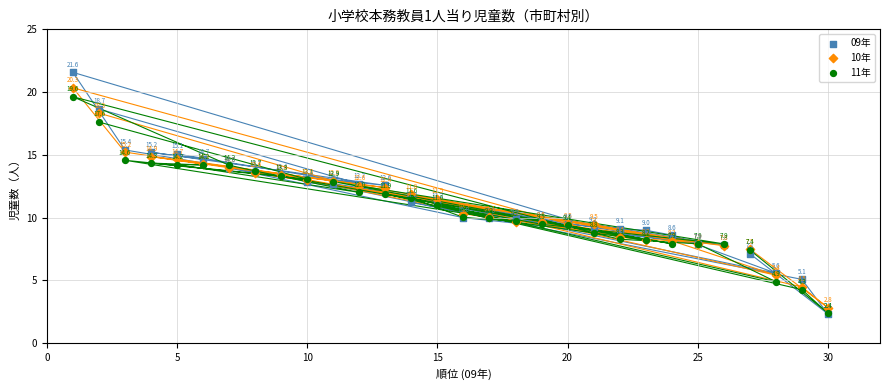

Which series reaches the minimum Y coordinate?

09年